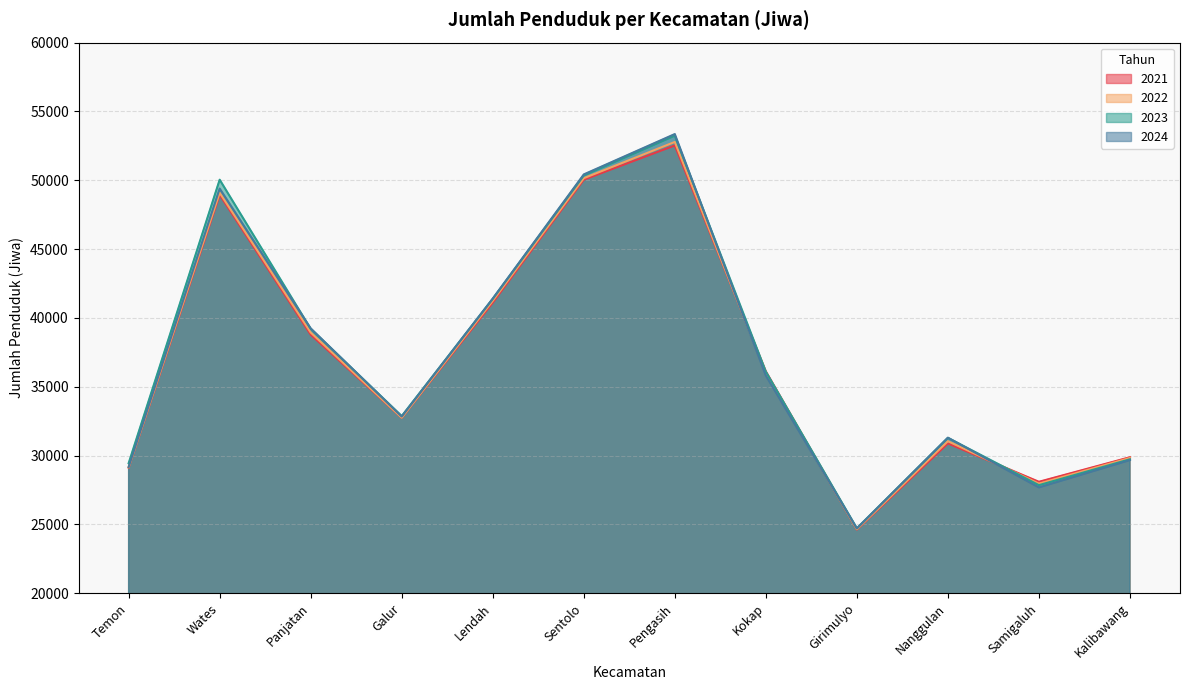

The 2024 series shows 24708 at Girimulyo. True or false?

True